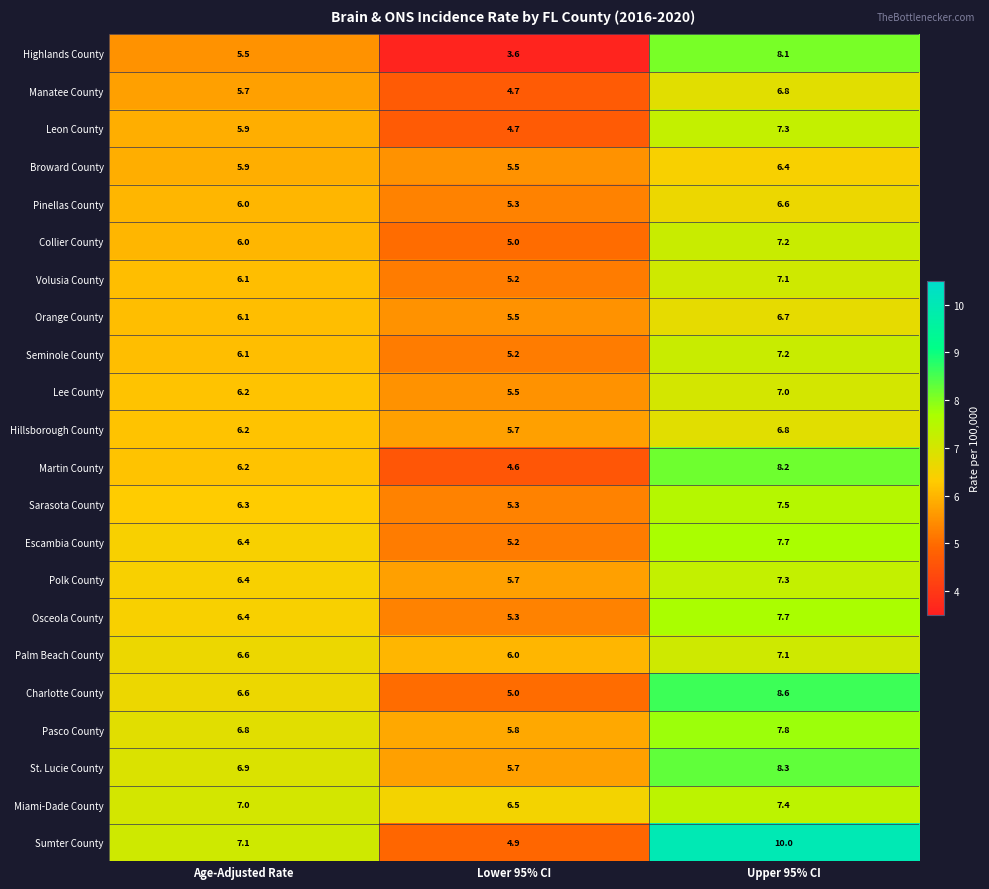

What is the difference between the maximum and minimum values in the Pinellas County series?

1.3